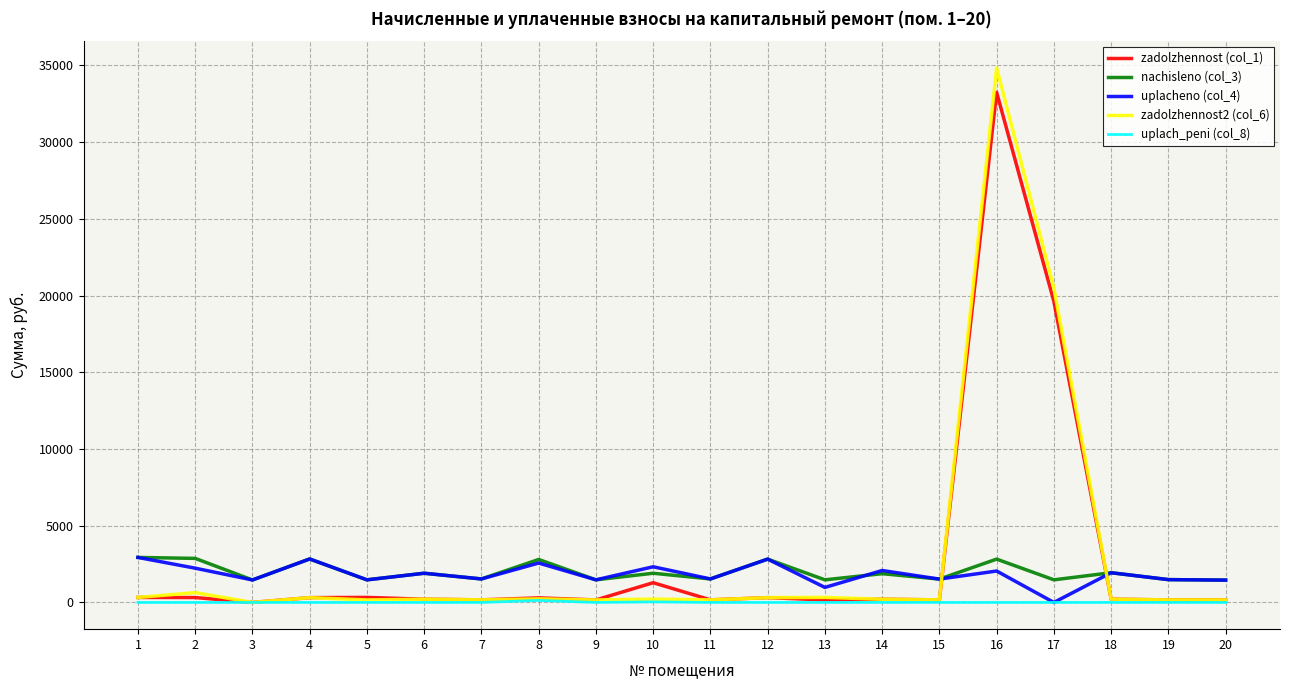

True or false: zadolzhennost (col_1) has a value of 33248.0 at 16.

True